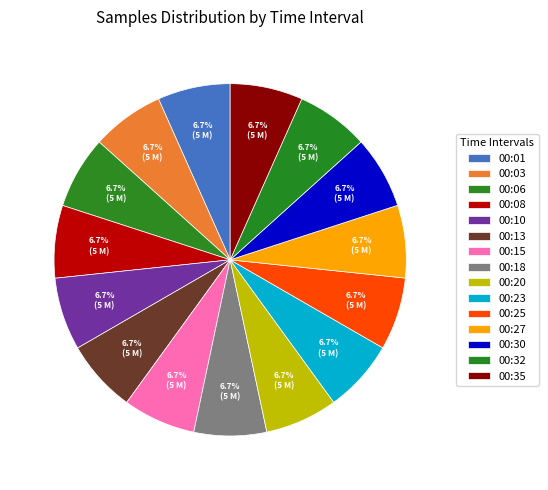

Is 00:25 the majority of the pie?

No